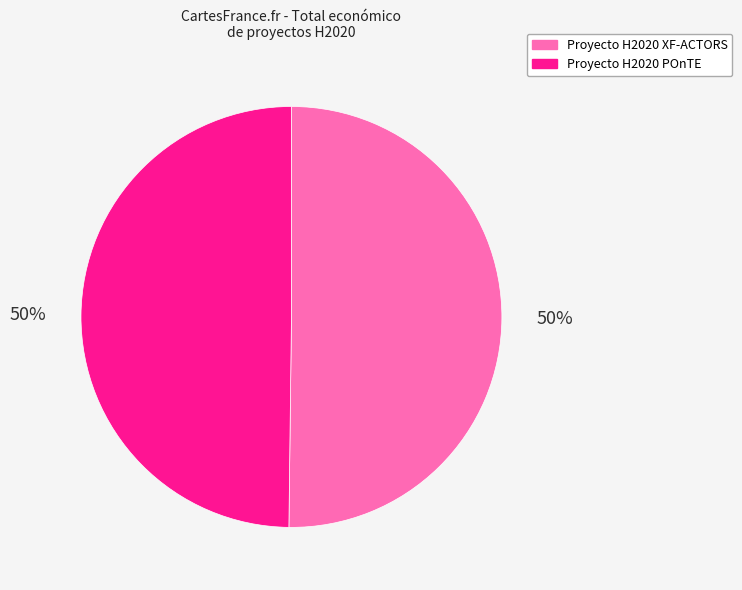

The Proyecto H2020 XF-ACTORS slice represents 40% of the pie. True or false?

False